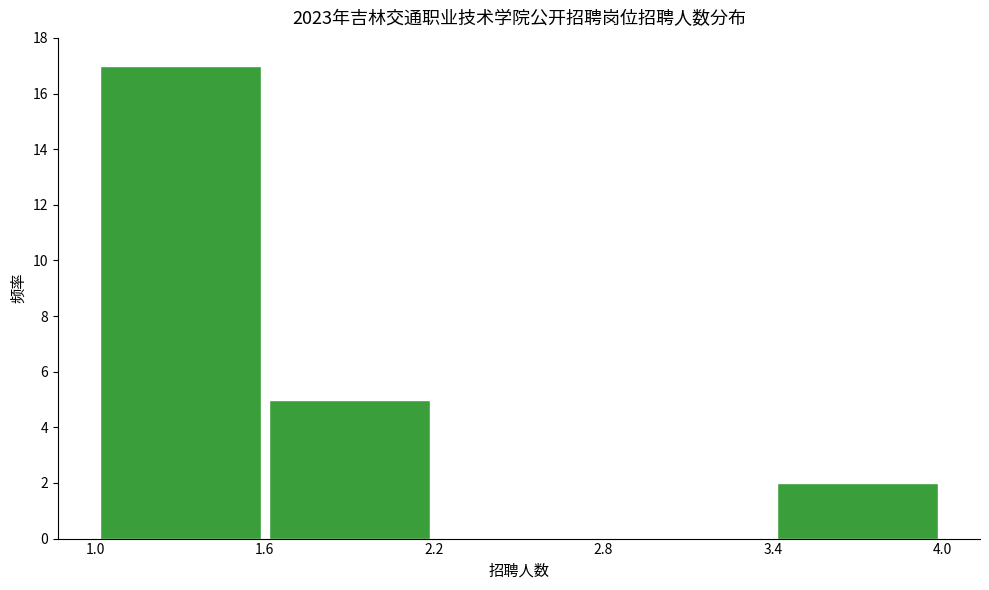

Which range on the x-axis has the tallest bar?

1.0 to 1.6